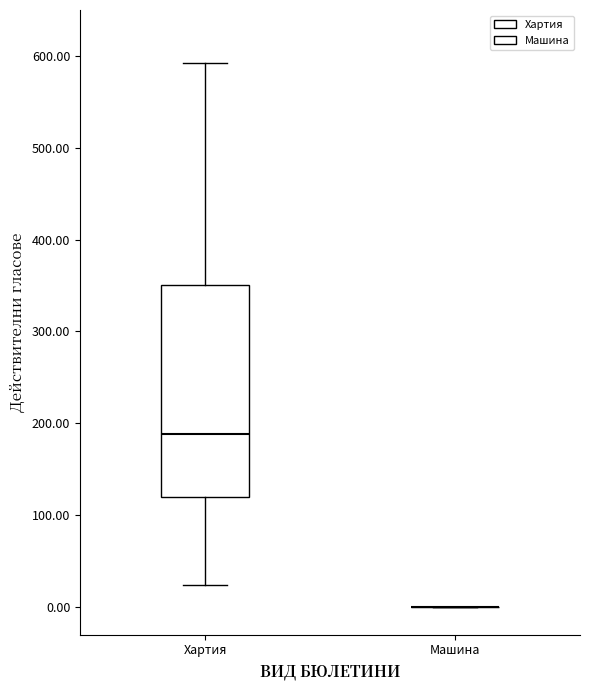

Reading left to right, read every box against the y-axis: the position of its median line, the range the box covers, and the ends of its whiskers. The values are not printed on the chart, so give them approximately, as read against the axis.

Хартия: median 190, box 120 to 350, whiskers 20 to 590
Машина: box collapsed to a line at 0, whiskers 0 to 0